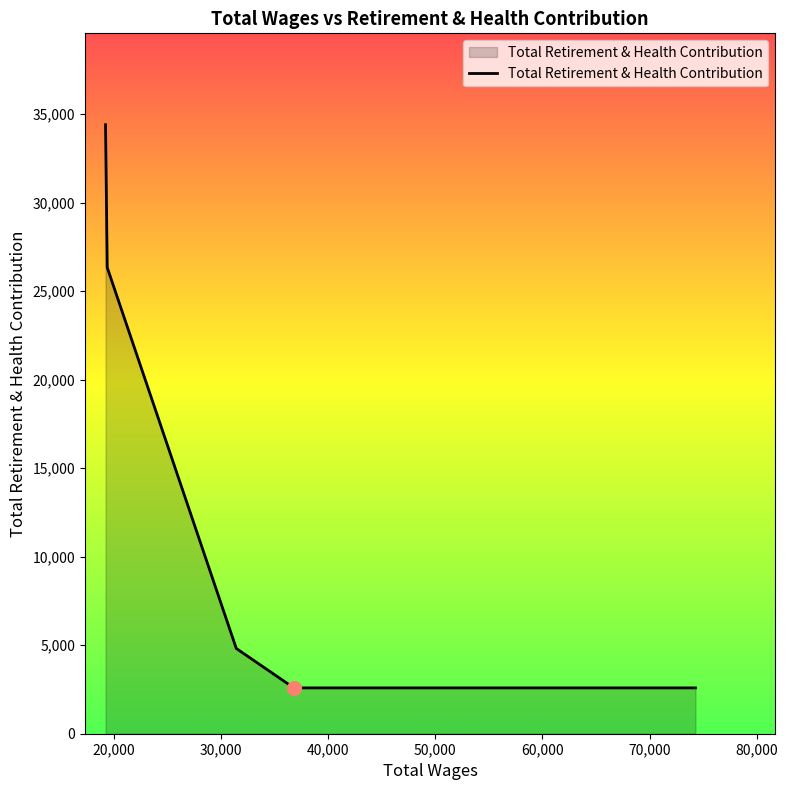

What is the average value?

14147